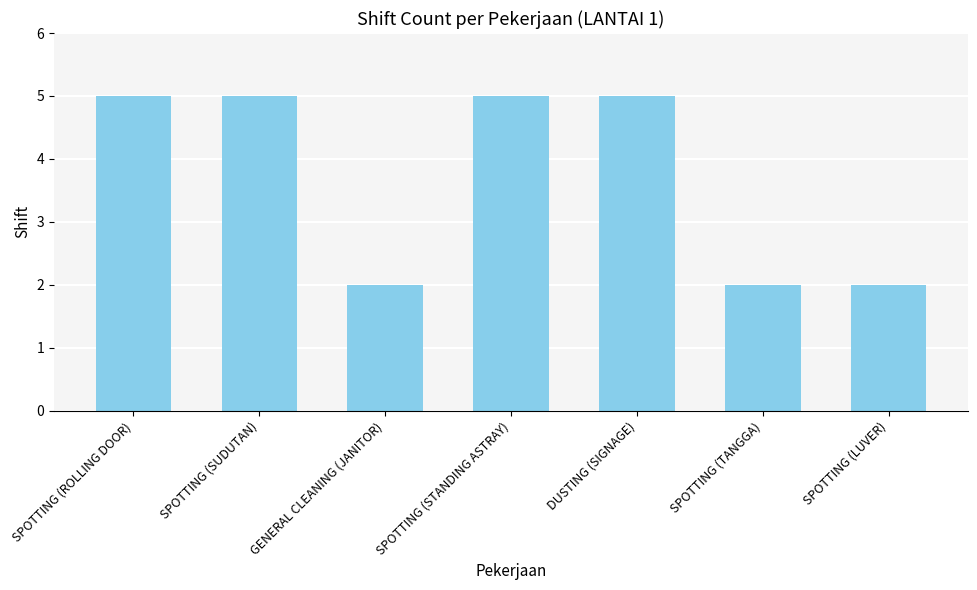

Does the chart contain stacked bars?

No